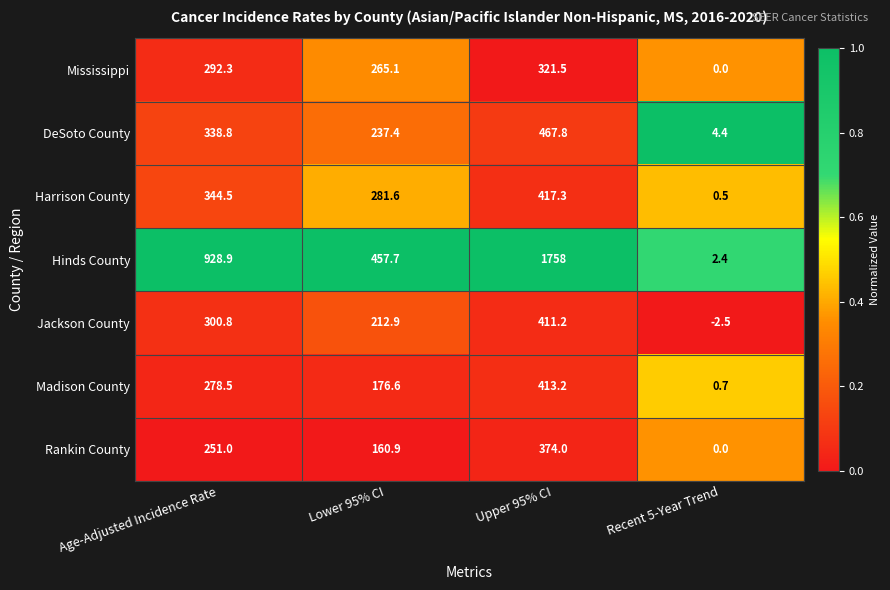

True or false: Mississippi has a value of 162.4 at Upper 95% CI.

False